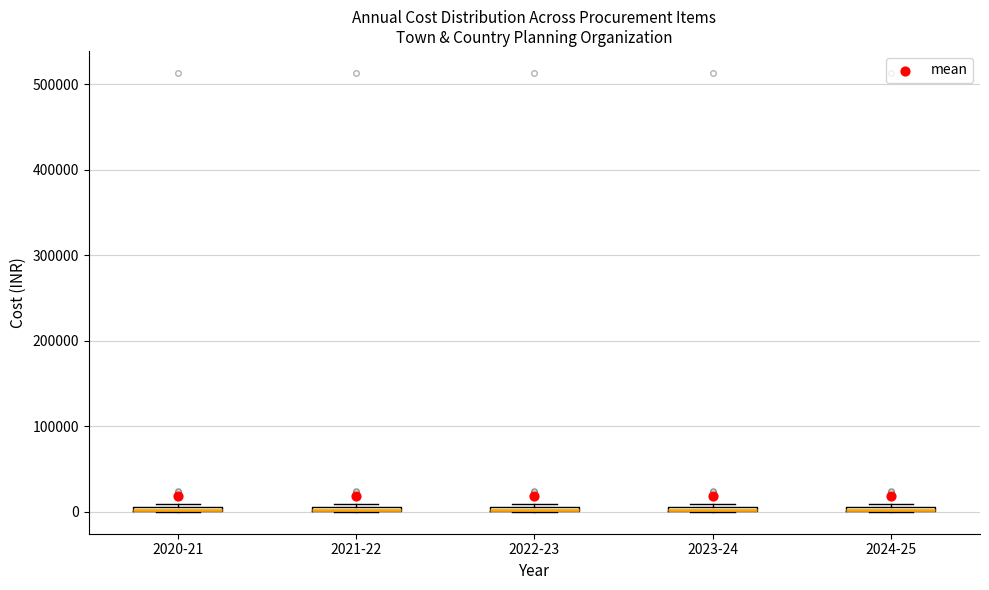

Where is the lower edge of the box for 2022-23 on the y-axis? The values are not printed on the chart, so give them approximately, as read against the axis.

0